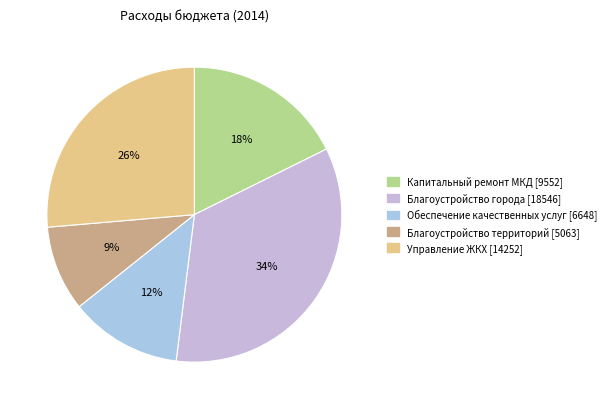

How many slices are in this pie chart?

5